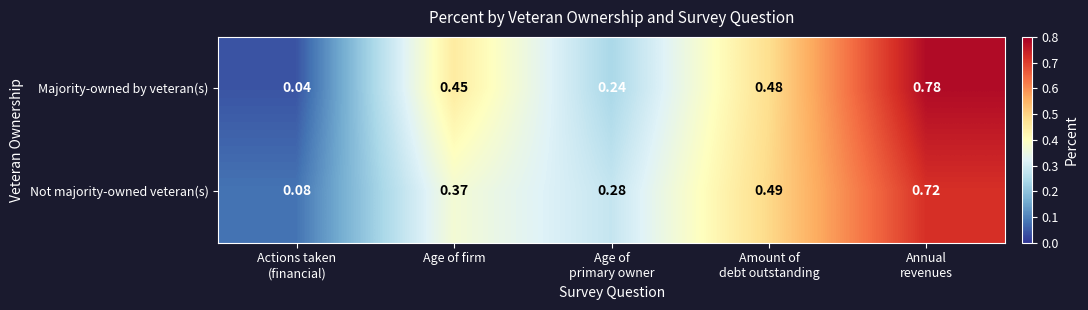

Count the number of categories in the chart.

5